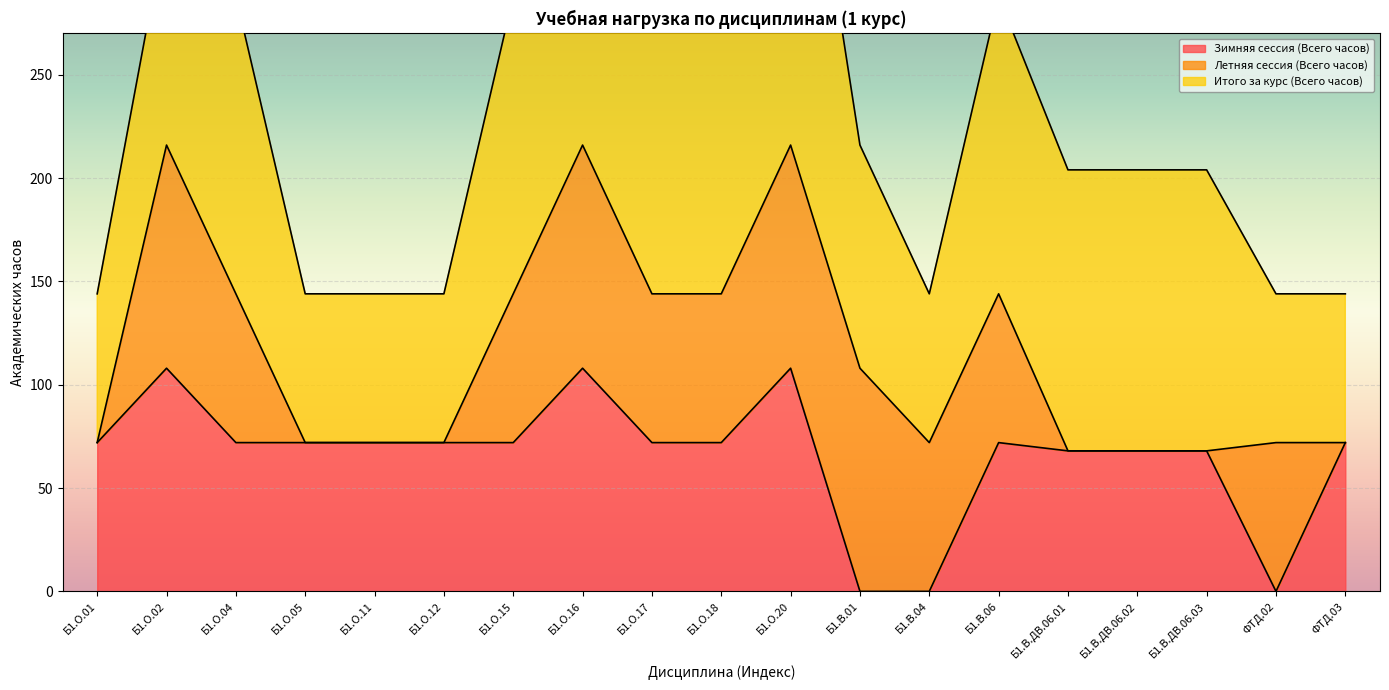

Between which two adjacent categories do Зимняя сессия (Всего часов) and Летняя сессия (Всего часов) first intersect?

Б1.В.ДВ.06.03 and ФТД.02